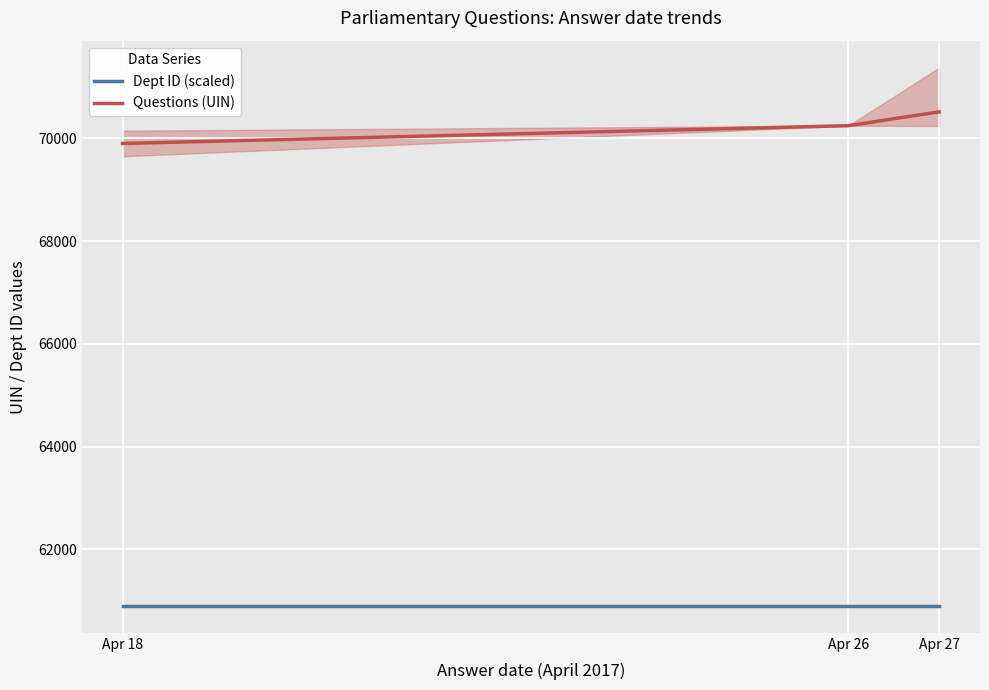

How many lines are shown in the chart?

2